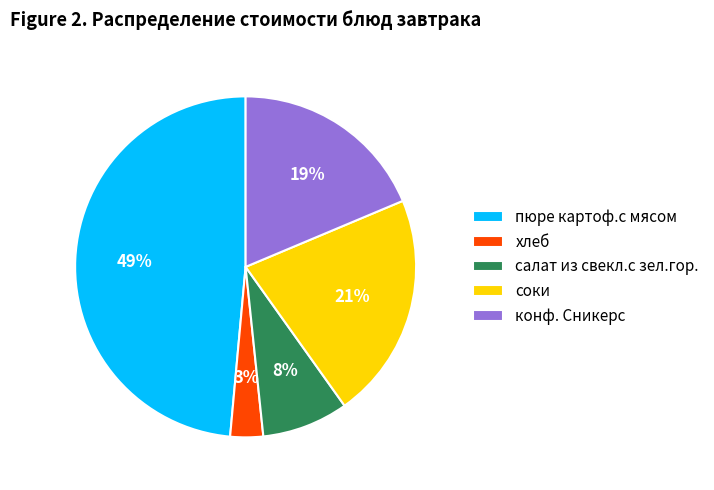

Between конф. Сникерс and хлеб, which is larger?

конф. Сникерс